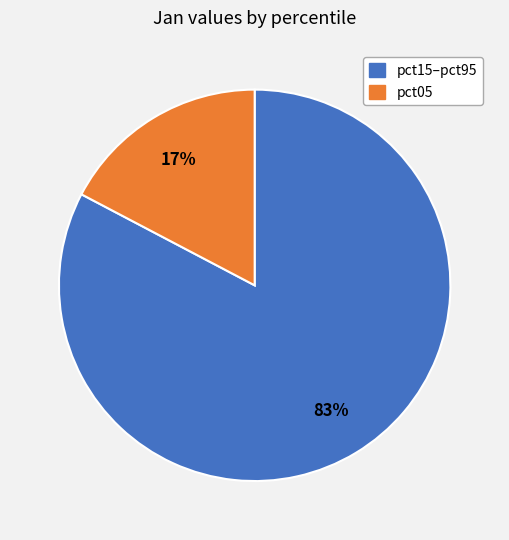

To the nearest percent, what is the average slice percentage?

50%